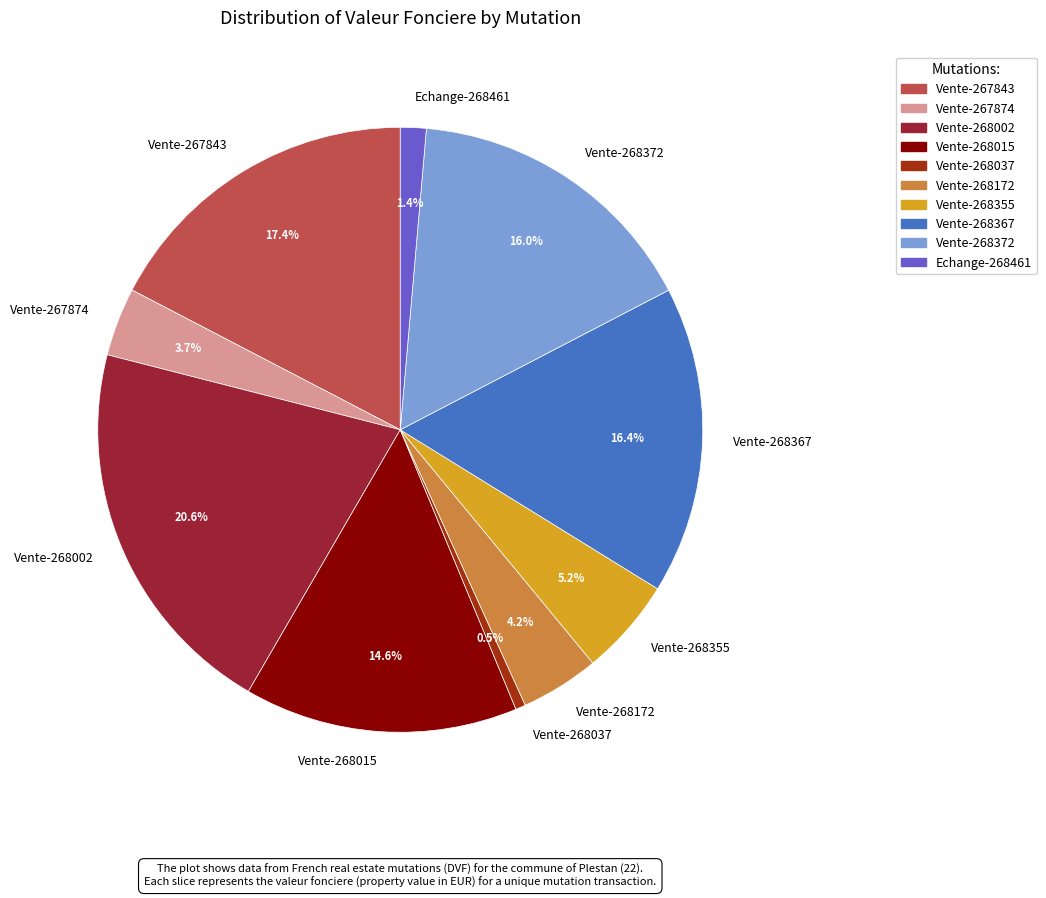

To the nearest percent, what is the combined percentage of Vente-268015 and Vente-268002?

35%